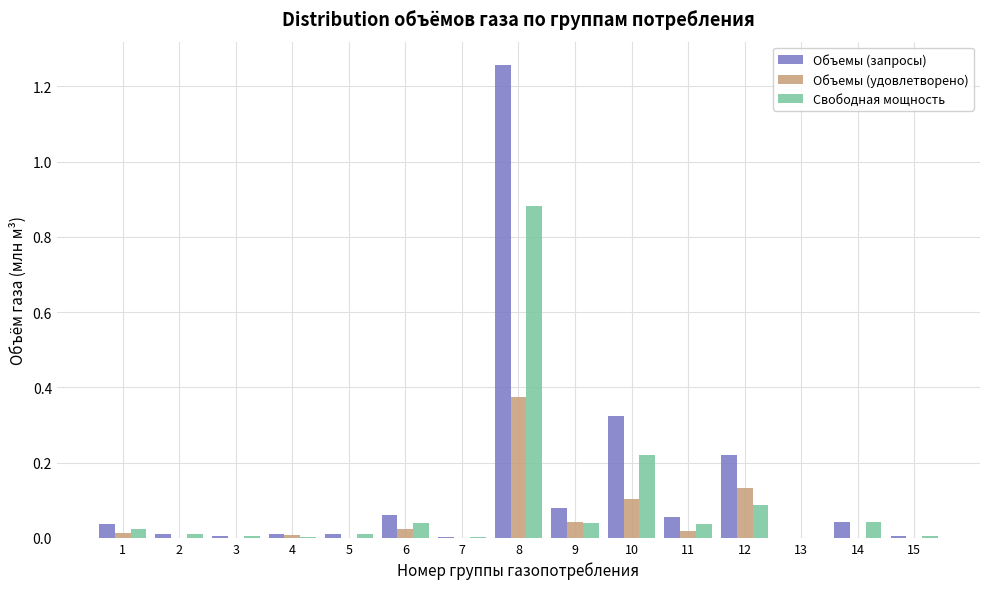

The Объемы (запросы) series shows 0.0 at 5. True or false?

True